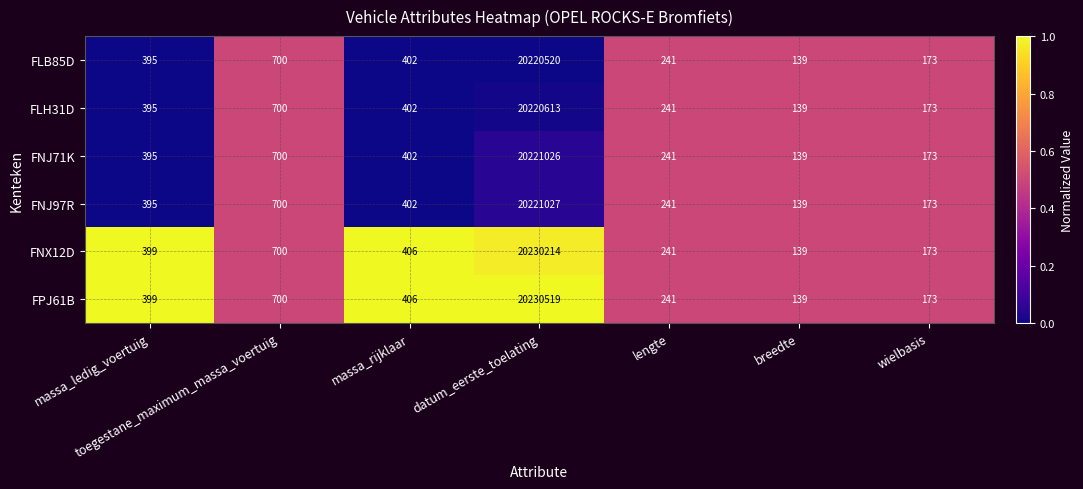

What is the highest value of the FNJ71K series?

20221026